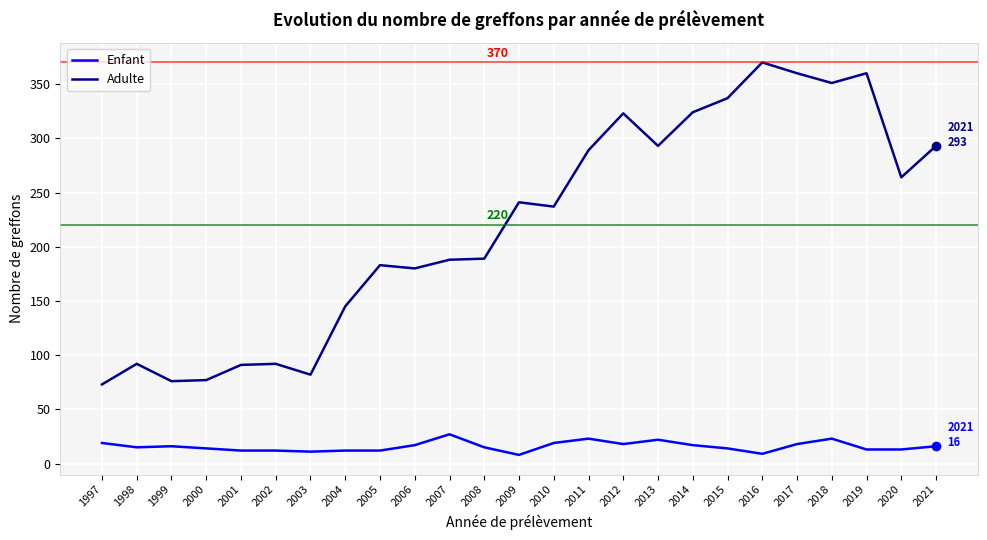

Which label corresponds to the largest value in the chart?

2016